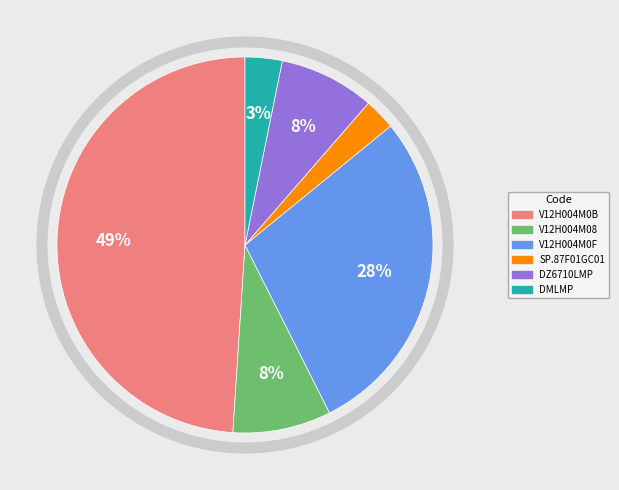

To the nearest percent, what is the difference between the V12H004M08 and V12H004M0B slice percentages?

41%